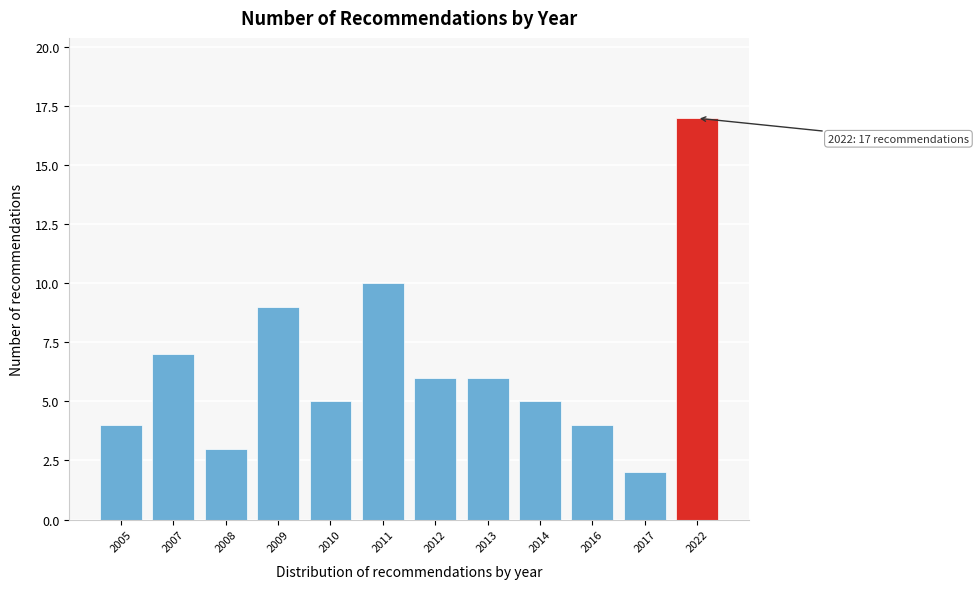

Reading left to right, extract all data points from this chart.

4	7	3	9	5	10	6	6	5	4	2	17